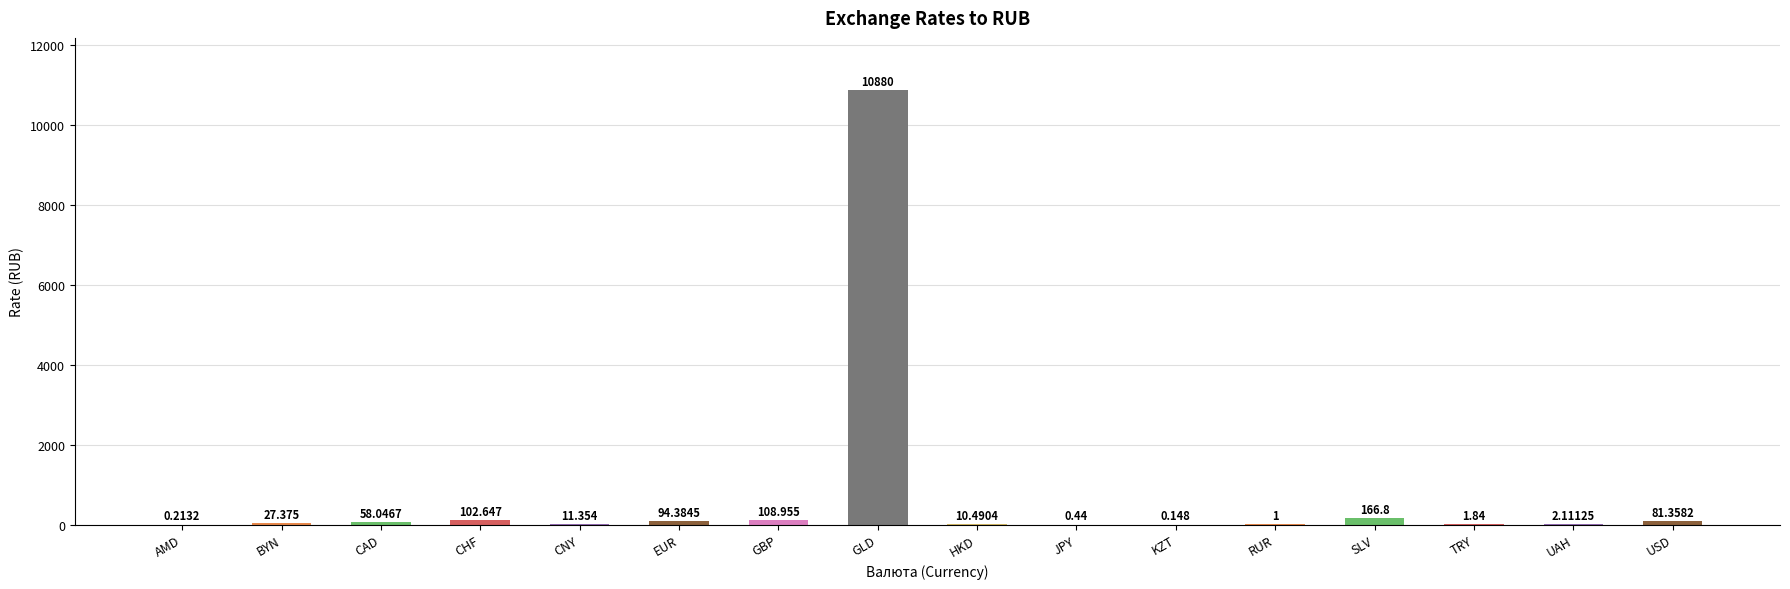

Which label corresponds to the largest value in the chart?

GLD